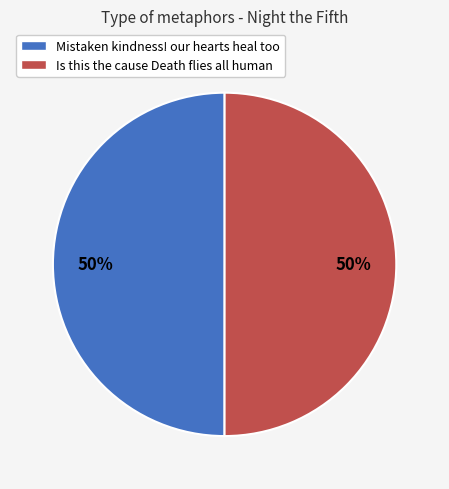

Is the sum of Mistaken kindness! our hearts heal too and Is this the cause Death flies all human greater than half?

Yes